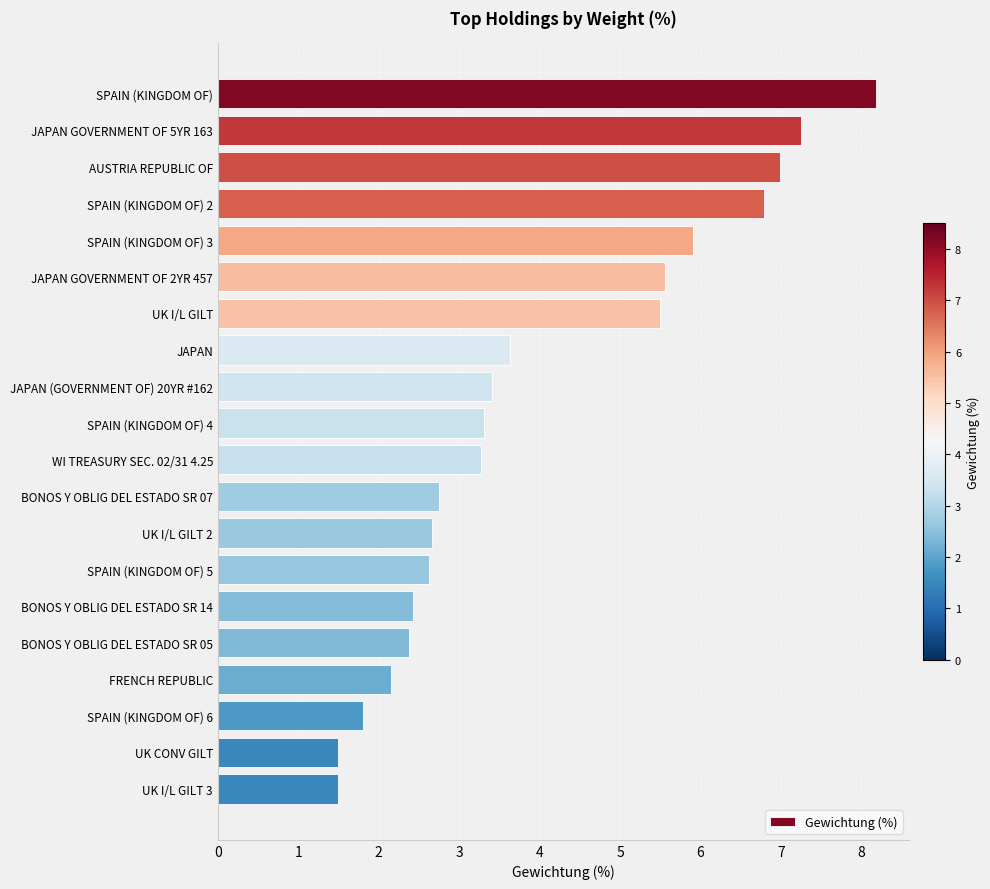

The chart shows a value of 0.9 at WI TREASURY SEC. 02/31 4.25. True or false?

False